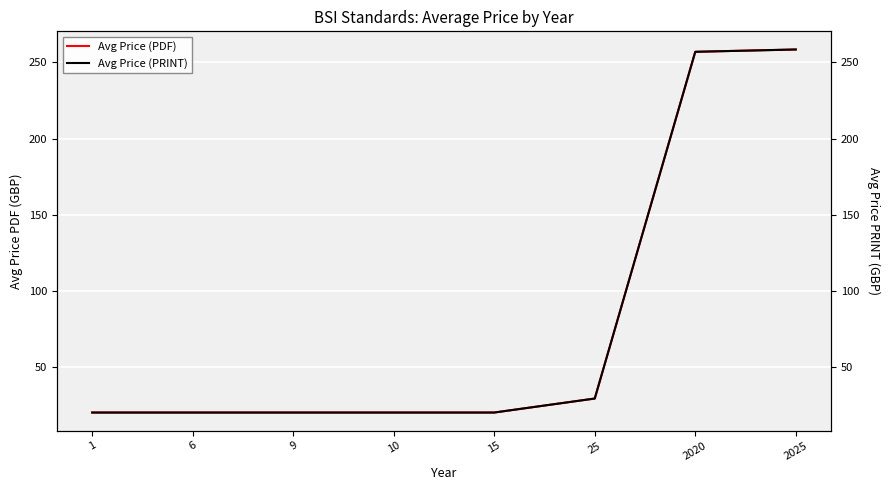

Which series has the widest spread of values?

Avg Price (PDF)